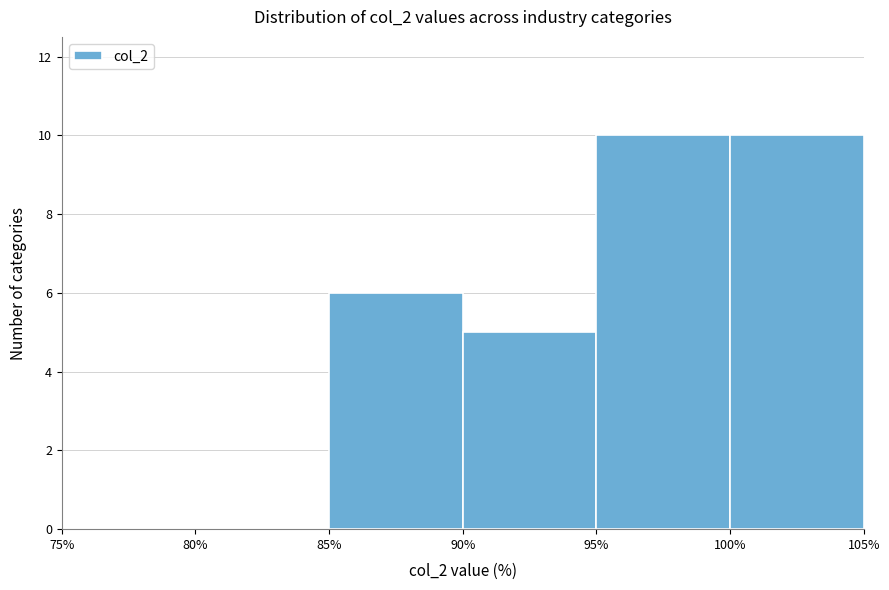

Reading left to right, list every bar in this chart as the range it spans on the x-axis followed by its height. The values are not printed on the chart, so give them approximately, as read against the axis.

75% to 80%: 0
80% to 85%: 0
85% to 90%: 6
90% to 95%: 5
95% to 100%: 10
100% to 105%: 10